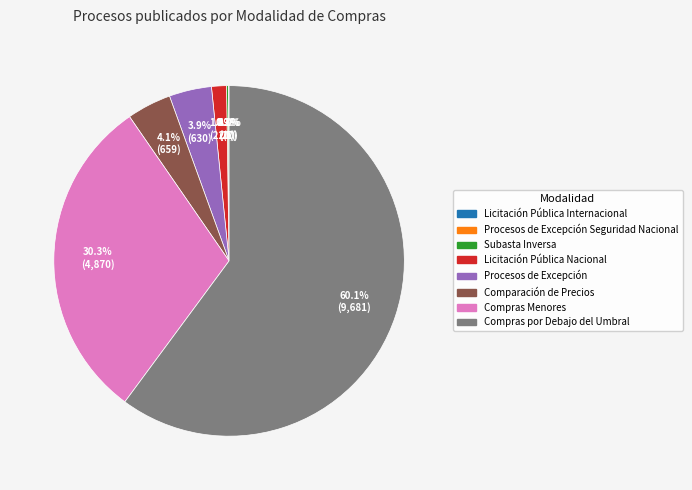

Is there a majority slice in this chart?

Yes